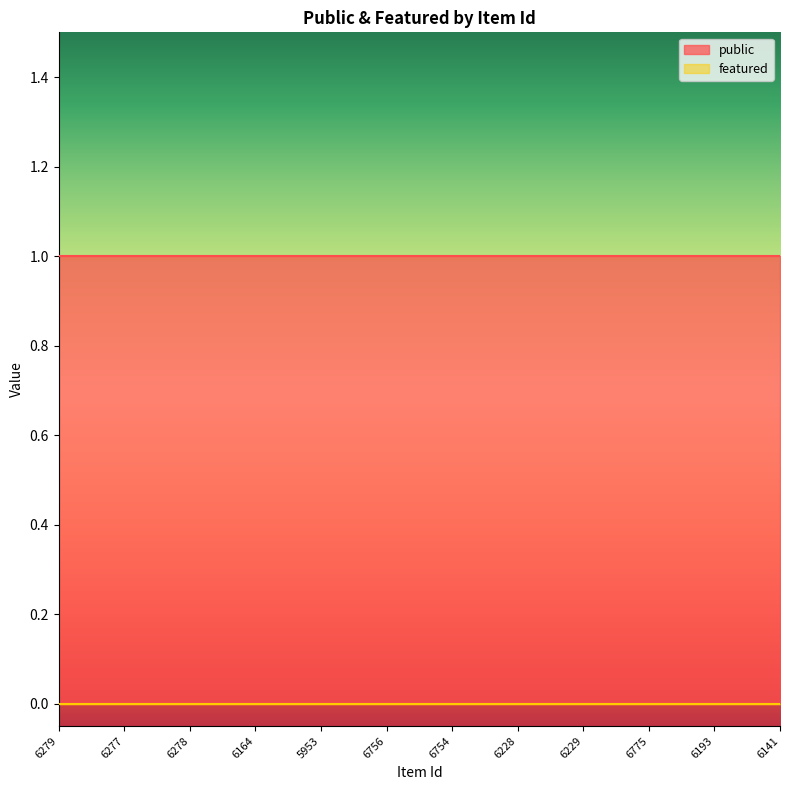

Does the chart have visible grid lines?

No